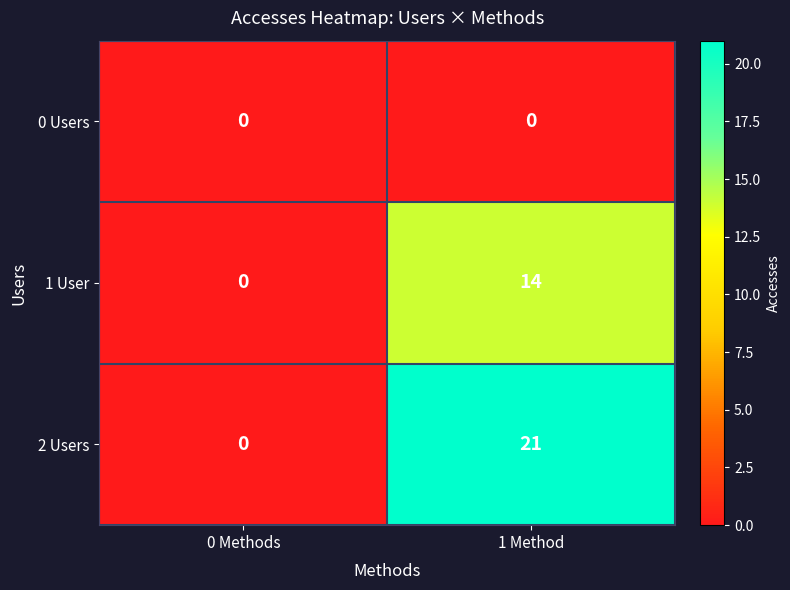

Rank the series by their maximum value, from highest to lowest.

2 Users, 1 User, 0 Users